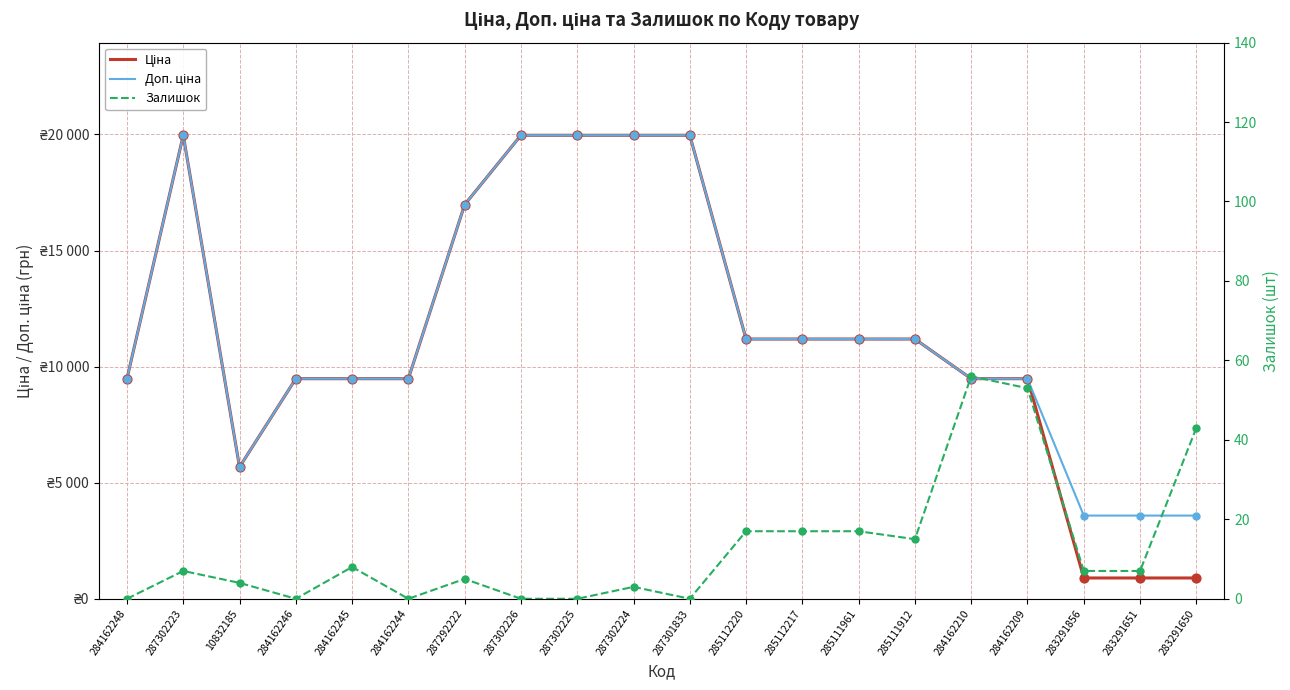

At how many categories does at least one series exceed 1227?

20